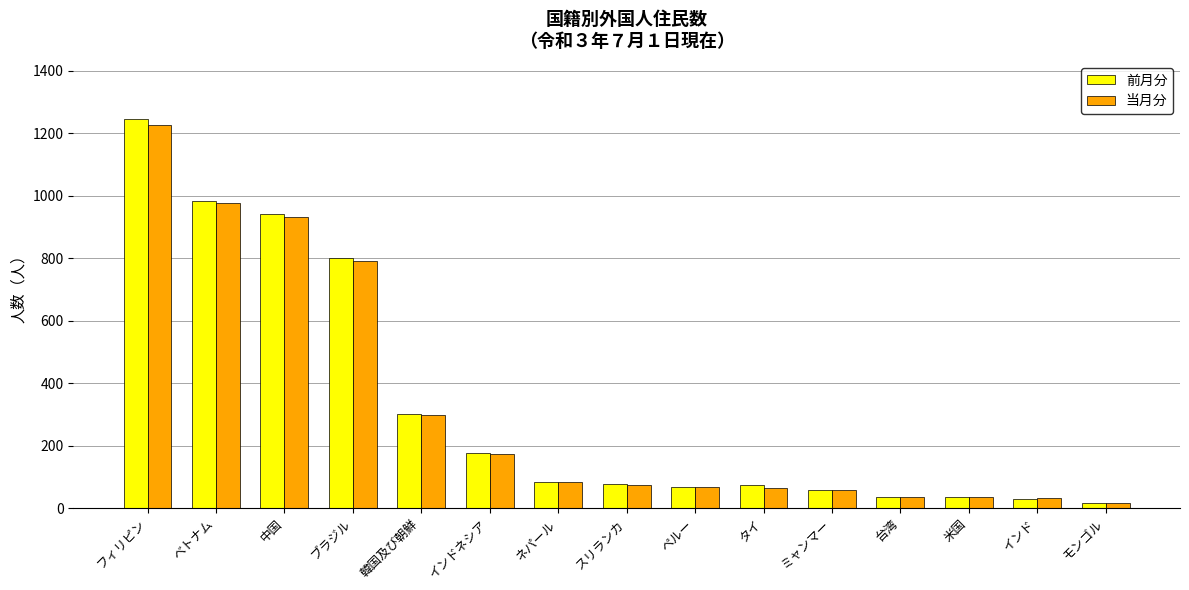

At which label is 当月分 closest to 621?

ブラジル